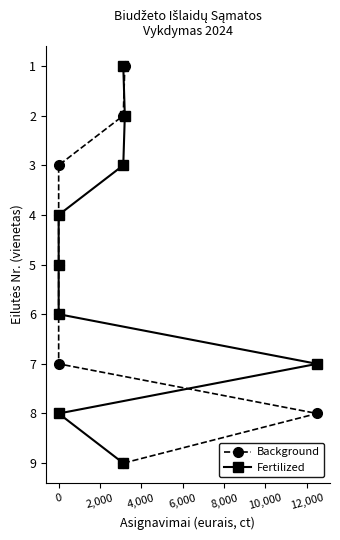

Does the chart display data point markers on the line(s)?

Yes